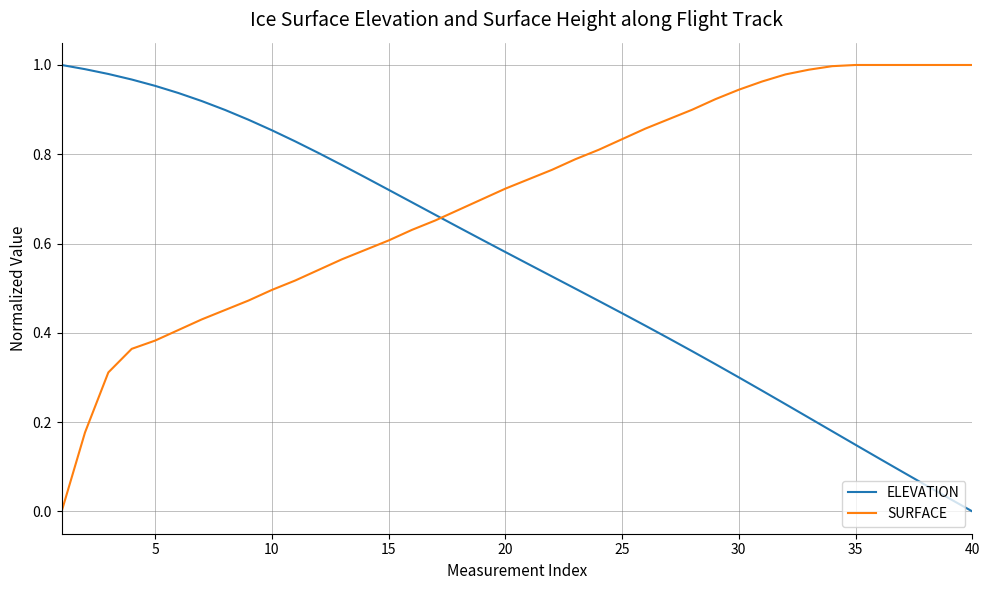

List the series in order of their overall mean, lowest first.

ELEVATION, SURFACE